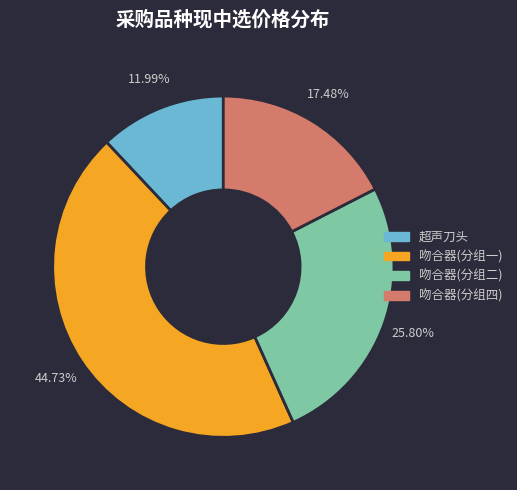

How many slices are in this pie chart?

4